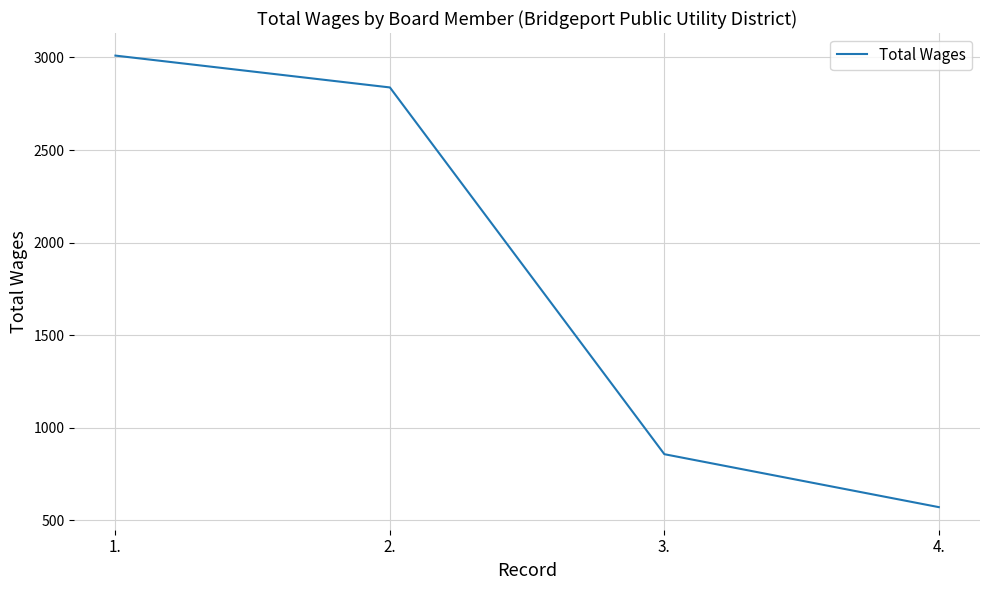

What is the minimum value shown in the chart?

571